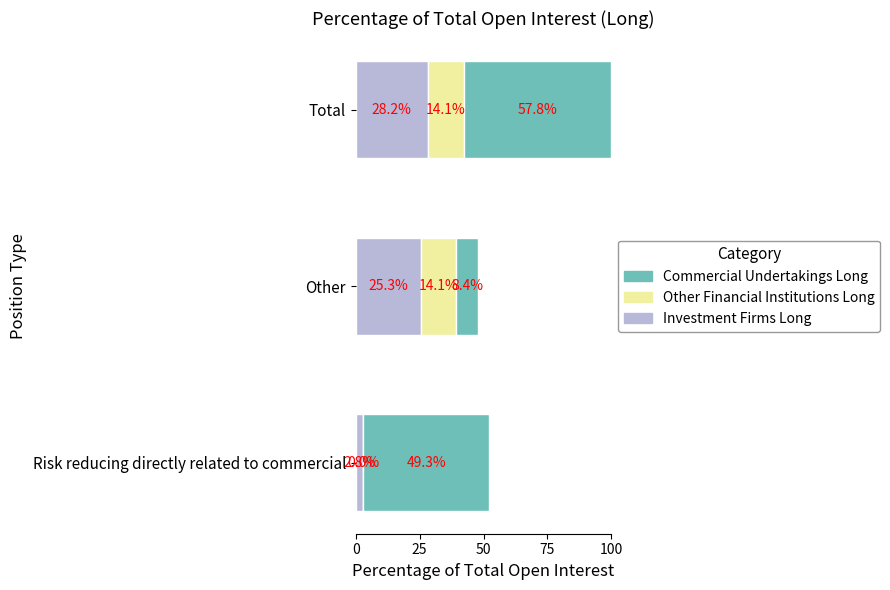

At which label does Investment Firms Long reach its peak?

Total